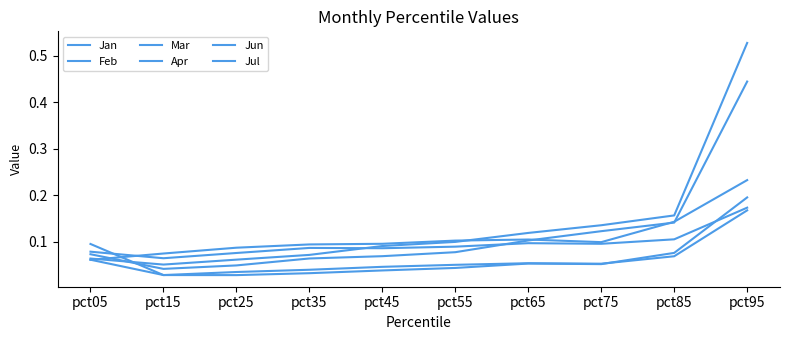

What is the sum of all Mar values?

1.2